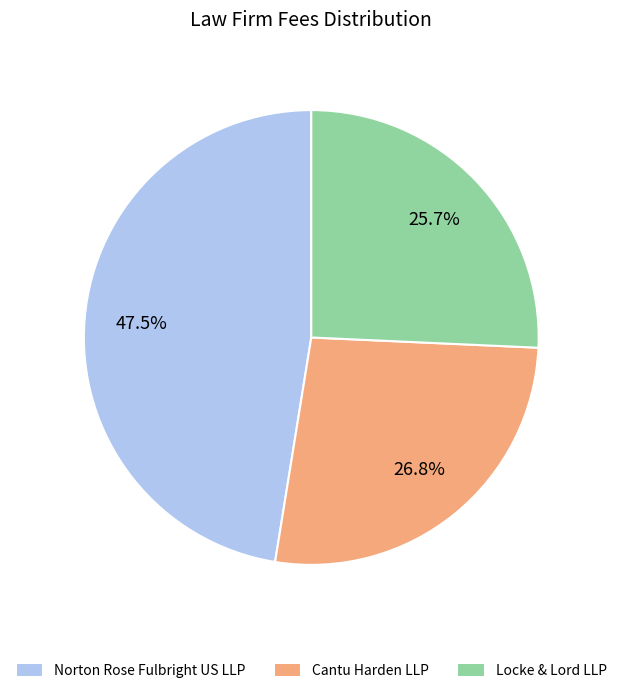

Does Locke & Lord LLP account for over 50% of the chart?

No